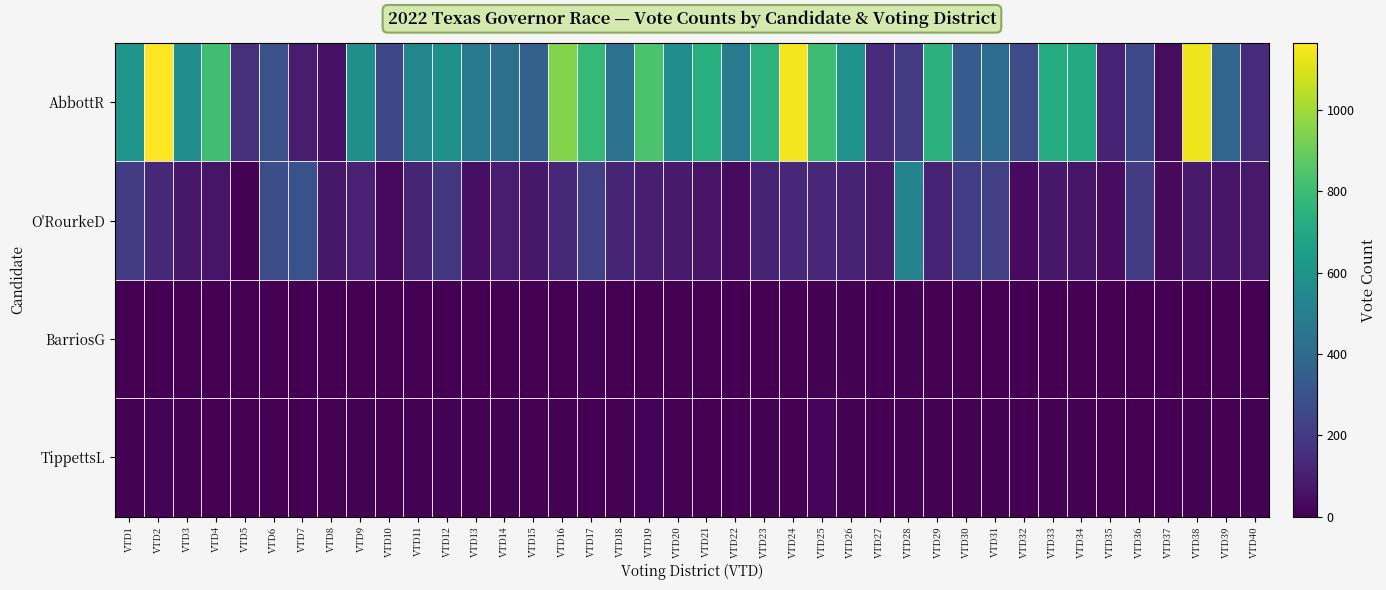

Reading left to right, transcribe all the data shown in this chart.

AbbottR: VTD1=610	VTD2=1165	VTD3=573	VTD4=808	VTD5=163	VTD6=288	VTD7=91	VTD8=59	VTD9=582	VTD10=252	VTD11=533	VTD12=584	VTD13=472	VTD14=431	VTD15=358	VTD16=948	VTD17=780	VTD18=438	VTD19=834	VTD20=570	VTD21=733	VTD22=490	VTD23=753	VTD24=1146	VTD25=804	VTD26=599	VTD27=138	VTD28=200	VTD29=747	VTD30=333	VTD31=413	VTD32=273	VTD33=720	VTD34=714	VTD35=114	VTD36=256	VTD37=37	VTD38=1137	VTD39=378	VTD40=144
O'RourkeD: VTD1=204	VTD2=135	VTD3=73	VTD4=68	VTD5=9	VTD6=280	VTD7=292	VTD8=74	VTD9=109	VTD10=26	VTD11=122	VTD12=188	VTD13=50	VTD14=90	VTD15=73	VTD16=130	VTD17=220	VTD18=122	VTD19=99	VTD20=86	VTD21=62	VTD22=33	VTD23=112	VTD24=128	VTD25=125	VTD26=114	VTD27=81	VTD28=523	VTD29=117	VTD30=212	VTD31=222	VTD32=34	VTD33=77	VTD34=68	VTD35=39	VTD36=203	VTD37=29	VTD38=83	VTD39=68	VTD40=78
BarriosG: VTD1=2	VTD2=2	VTD3=1	VTD4=1	VTD5=0	VTD6=2	VTD7=1	VTD8=0	VTD9=1	VTD10=0	VTD11=2	VTD12=1	VTD13=1	VTD14=2	VTD15=0	VTD16=3	VTD17=6	VTD18=3	VTD19=2	VTD20=1	VTD21=2	VTD22=0	VTD23=1	VTD24=2	VTD25=5	VTD26=8	VTD27=1	VTD28=8	VTD29=1	VTD30=1	VTD31=4	VTD32=1	VTD33=2	VTD34=1	VTD35=0	VTD36=3	VTD37=0	VTD38=4	VTD39=2	VTD40=2
TippettsL: VTD1=8	VTD2=11	VTD3=8	VTD4=4	VTD5=0	VTD6=3	VTD7=3	VTD8=4	VTD9=6	VTD10=0	VTD11=8	VTD12=5	VTD13=5	VTD14=7	VTD15=3	VTD16=7	VTD17=4	VTD18=4	VTD19=10	VTD20=1	VTD21=1	VTD22=3	VTD23=6	VTD24=3	VTD25=15	VTD26=5	VTD27=2	VTD28=7	VTD29=5	VTD30=7	VTD31=8	VTD32=4	VTD33=6	VTD34=9	VTD35=1	VTD36=4	VTD37=0	VTD38=7	VTD39=3	VTD40=8